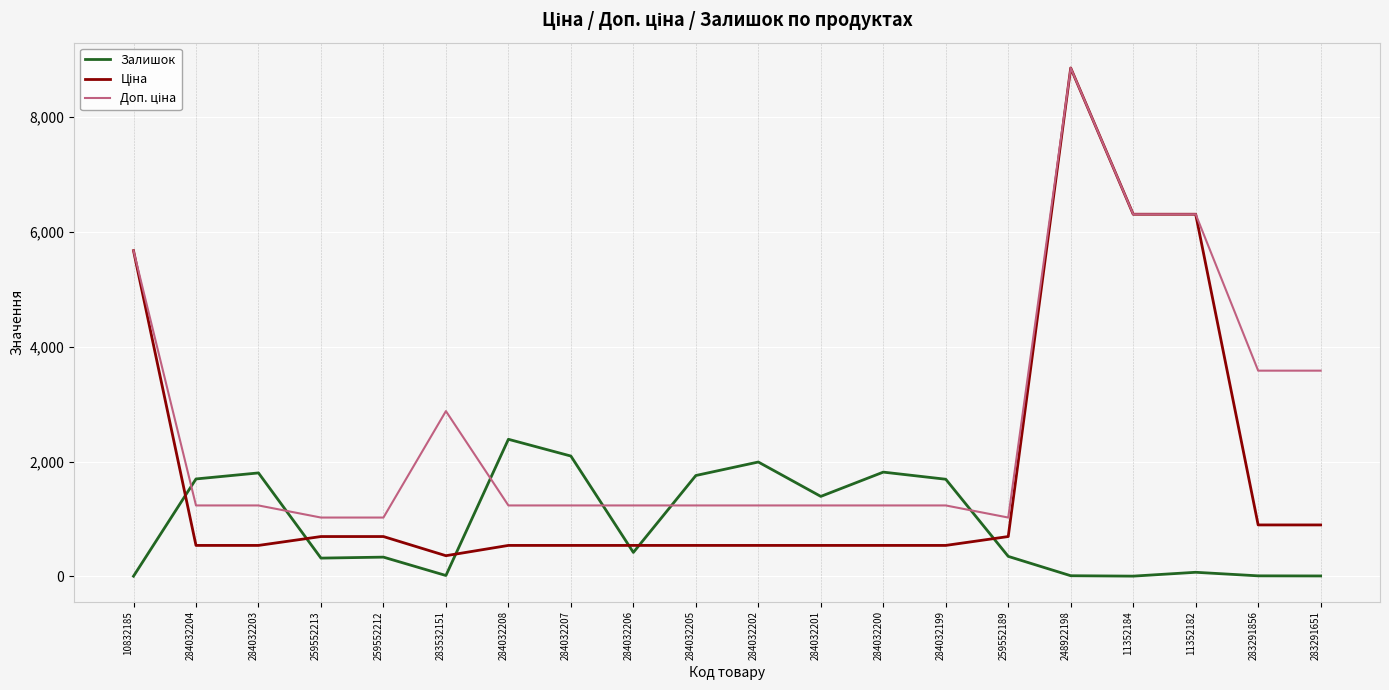

What is the highest value of the Залишок series?

2388.0